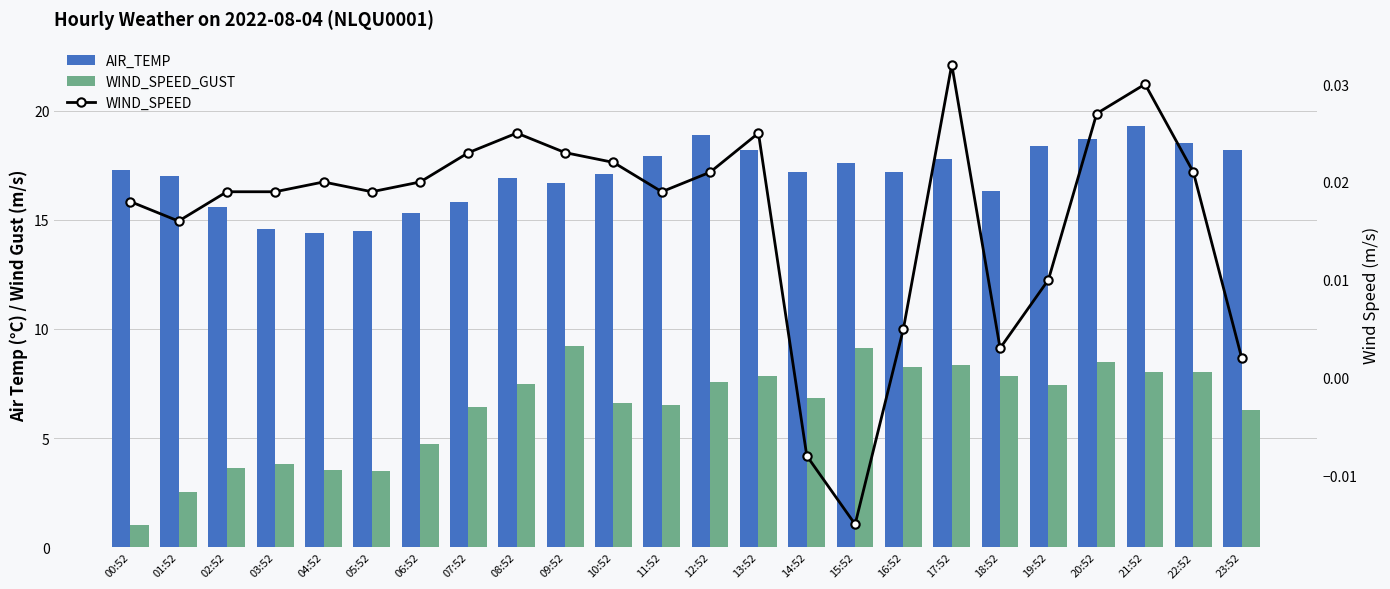

Reading right to left, what are all the values shown in this chart?

AIR_TEMP: 18.2	18.5	19.3	18.7	18.4	16.3	17.8	17.2	17.6	17.2	18.2	18.9	17.9	17.1	16.7	16.9	15.8	15.3	14.5	14.4	14.6	15.6	17.0	17.3
WIND_SPEED_GUST: 6.3	8.0	8.0	8.5	7.4	7.9	8.3	8.3	9.1	6.8	7.8	7.6	6.5	6.6	9.2	7.5	6.4	4.7	3.5	3.6	3.8	3.6	2.5	1.0
WIND_SPEED: 0.0	0.0	0.0	0.0	0.0	0.0	0.0	0.0	-0.0	-0.0	0.0	0.0	0.0	0.0	0.0	0.0	0.0	0.0	0.0	0.0	0.0	0.0	0.0	0.0